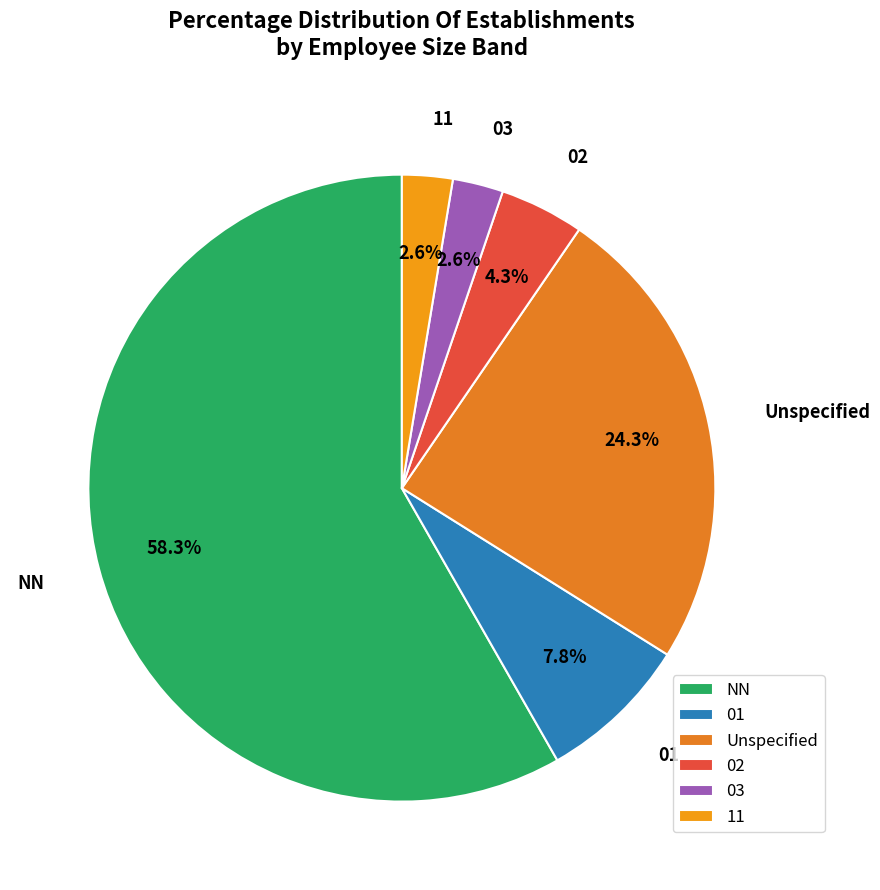

Is it true that NN is 58% of the pie?

True